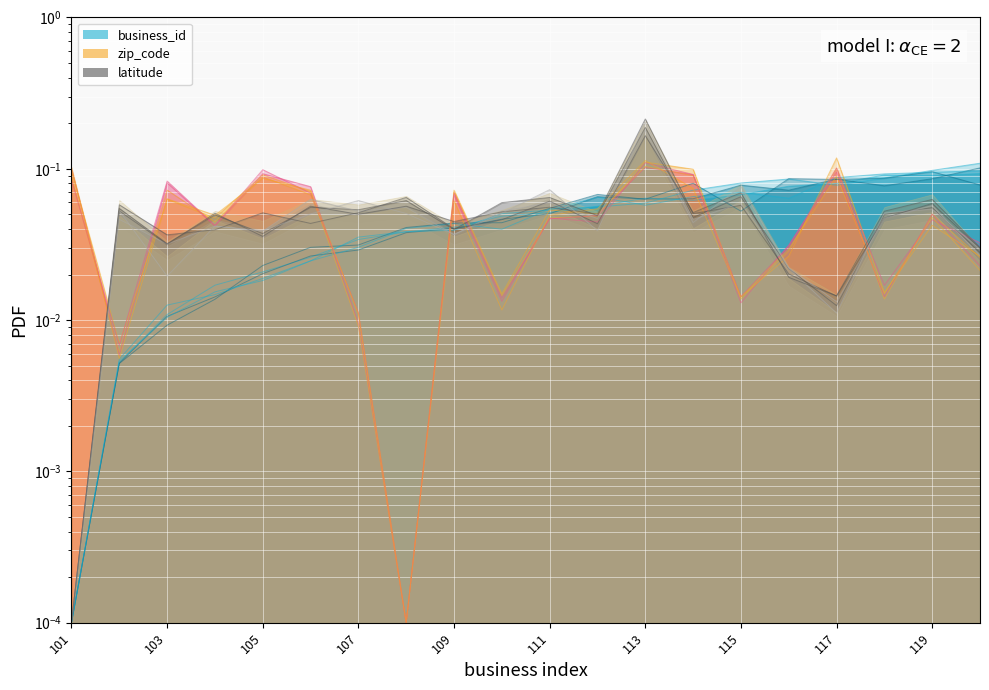

Is the value of business_id at 101 greater than the value of latitude at 109?

No